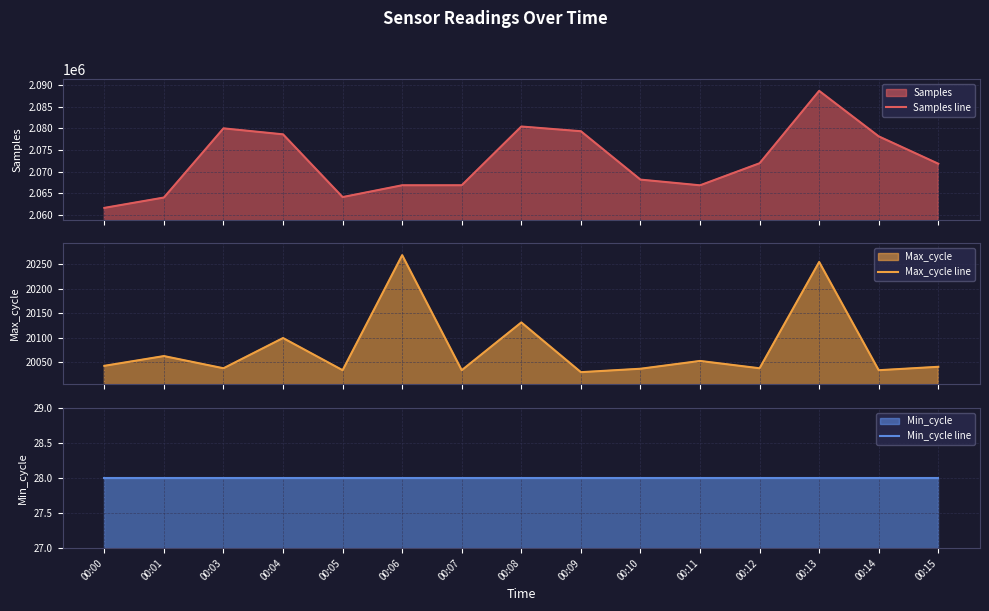

Reading right to left, what are all the values shown in this chart?

Samples line: 00:15=2071826	00:14=2078126	00:13=2088604	00:12=2071936	00:11=2066856	00:10=2068170	00:09=2079310	00:08=2080395	00:07=2066872	00:06=2066866	00:05=2064147	00:04=2078592	00:03=2079973	00:01=2064040	00:00=2061659
Max_cycle line: 00:15=20040	00:14=20033	00:13=20255	00:12=20037	00:11=20052	00:10=20036	00:09=20029	00:08=20131	00:07=20033	00:06=20269	00:05=20033	00:04=20099	00:03=20037	00:01=20062	00:00=20042
Min_cycle line: 00:15=28	00:14=28	00:13=28	00:12=28	00:11=28	00:10=28	00:09=28	00:08=28	00:07=28	00:06=28	00:05=28	00:04=28	00:03=28	00:01=28	00:00=28